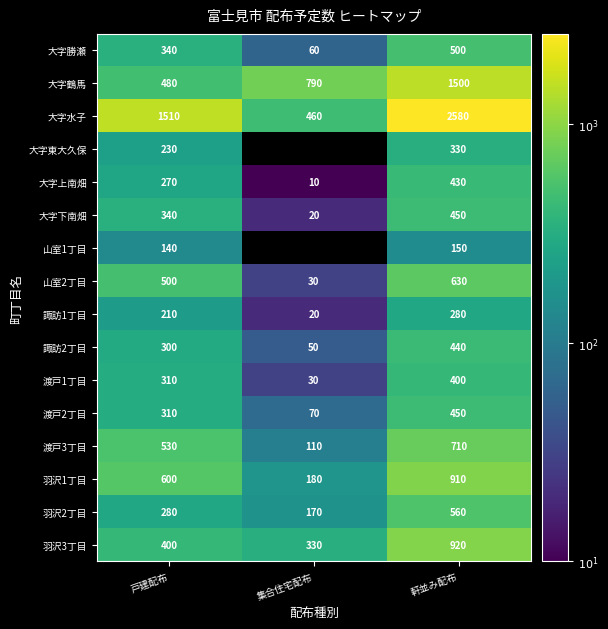

What is the difference between the maximum and minimum values in the 大字上南畑 series?

420